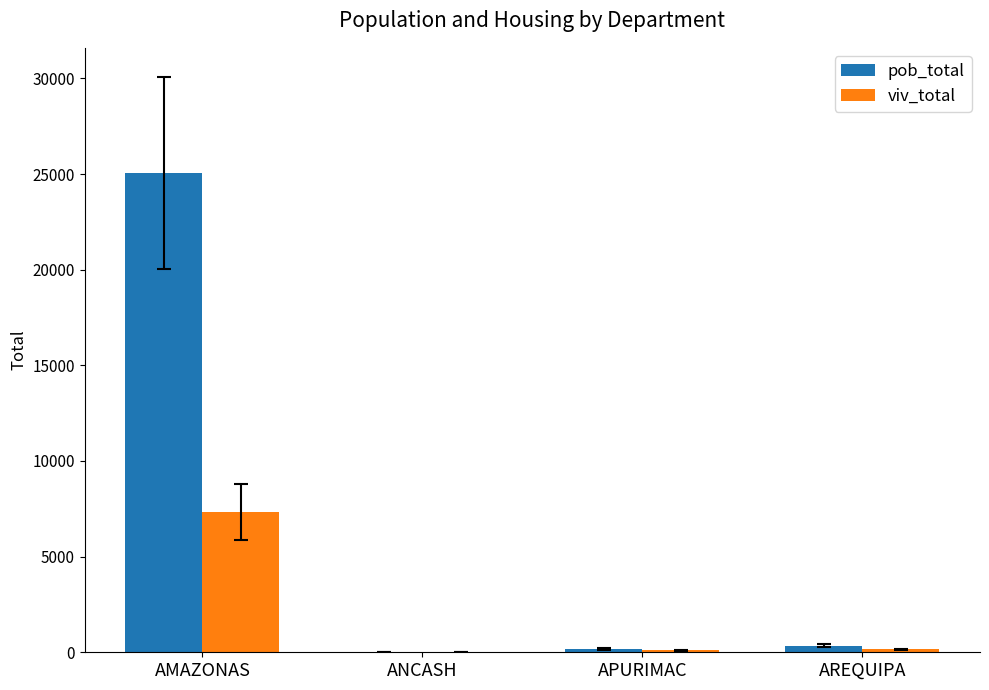

Are the bars grouped side by side (vs. stacked)?

Yes